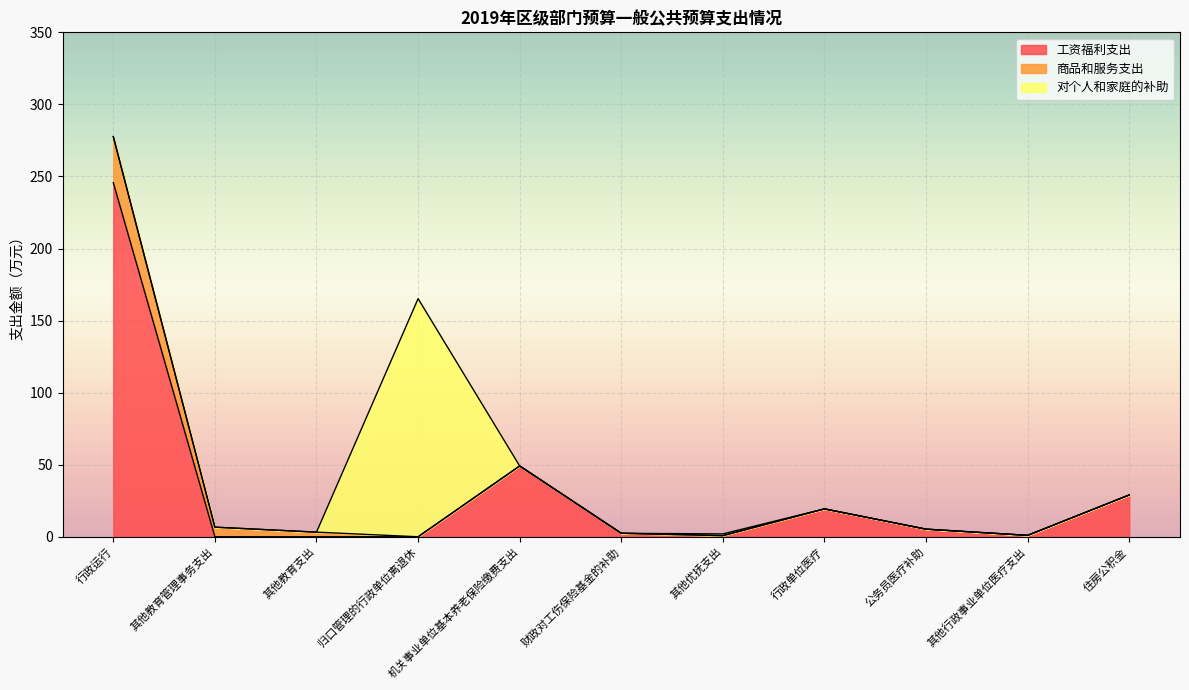

True or false: 商品和服务支出 has more than 0 interior local peaks.

False